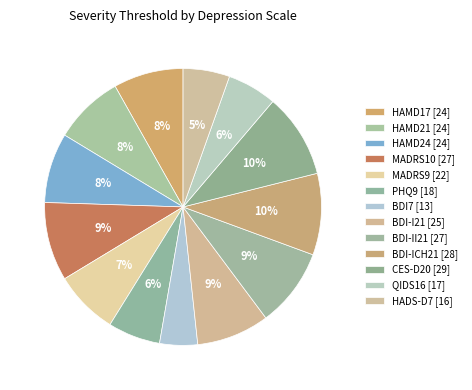

Is it true that BDI7 [13] is 11% of the pie?

False